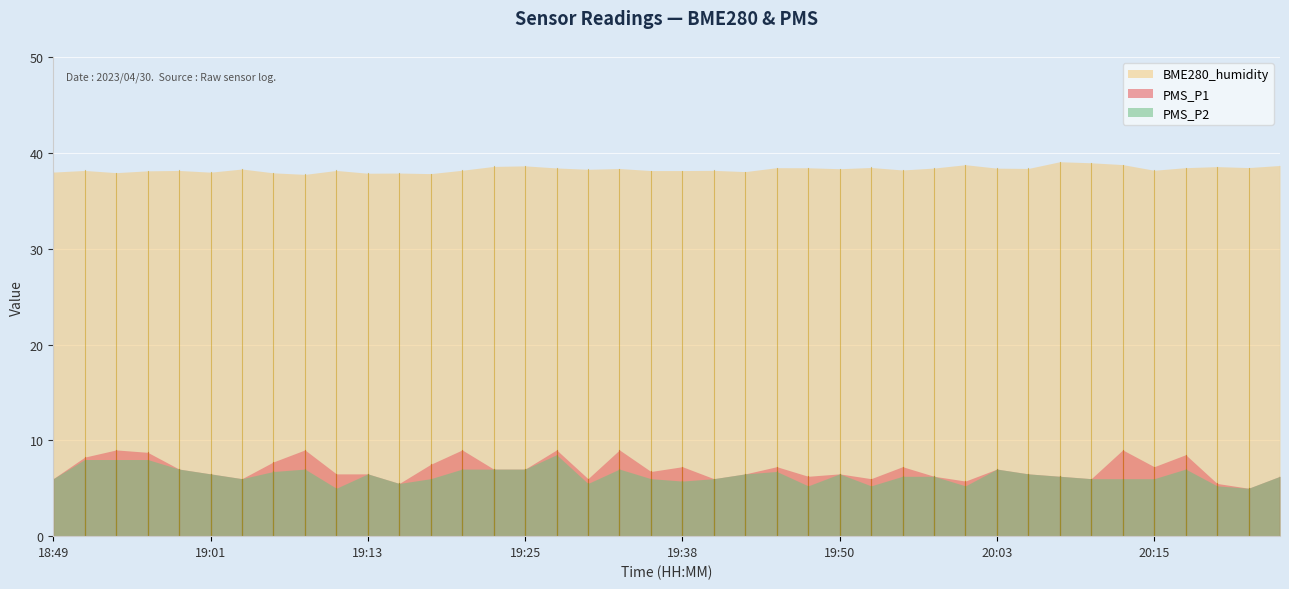

Reading left to right, what are all the values shown in this chart?

PMS_P1: 18:49=6.0	18:51=8.2	18:54=9.0	18:56=8.8	18:59=7.0	19:01=6.5	19:04=6.0	19:06=7.8	19:08=9.0	19:11=6.5	19:13=6.5	19:16=5.5	19:18=7.5	19:21=9.0	19:23=7.0	19:25=7.0	19:28=9.0	19:30=6.0	19:33=9.0	19:35=6.8	19:38=7.2	19:40=6.0	19:43=6.5	19:45=7.2	19:48=6.2	19:50=6.5	19:53=6.0	19:55=7.2	19:58=6.2	20:00=5.8	20:03=7.0	20:05=6.5	20:08=6.2	20:10=6.0	20:12=9.0	20:15=7.2	20:17=8.5	20:20=5.5	20:22=5.0	20:25=6.2
PMS_P2: 18:49=6.0	18:51=8.0	18:54=8.0	18:56=8.0	18:59=7.0	19:01=6.5	19:04=6.0	19:06=6.8	19:08=7.0	19:11=5.0	19:13=6.5	19:16=5.5	19:18=6.0	19:21=7.0	19:23=7.0	19:25=7.0	19:28=8.5	19:30=5.5	19:33=7.0	19:35=6.0	19:38=5.8	19:40=6.0	19:43=6.5	19:45=6.8	19:48=5.2	19:50=6.5	19:53=5.2	19:55=6.2	19:58=6.2	20:00=5.2	20:03=7.0	20:05=6.5	20:08=6.2	20:10=6.0	20:12=6.0	20:15=6.0	20:17=7.0	20:20=5.2	20:22=5.0	20:25=6.2
BME280_humidity: 18:49=38.0	18:51=38.2	18:54=37.9	18:56=38.1	18:59=38.2	19:01=38.0	19:04=38.3	19:06=37.9	19:08=37.8	19:11=38.2	19:13=37.9	19:16=37.9	19:18=37.8	19:21=38.2	19:23=38.6	19:25=38.6	19:28=38.4	19:30=38.3	19:33=38.4	19:35=38.2	19:38=38.2	19:40=38.2	19:43=38.0	19:45=38.5	19:48=38.5	19:50=38.4	19:53=38.5	19:55=38.2	19:58=38.4	20:00=38.8	20:03=38.4	20:05=38.4	20:08=39.1	20:10=39.0	20:12=38.8	20:15=38.2	20:17=38.5	20:20=38.6	20:22=38.5	20:25=38.7